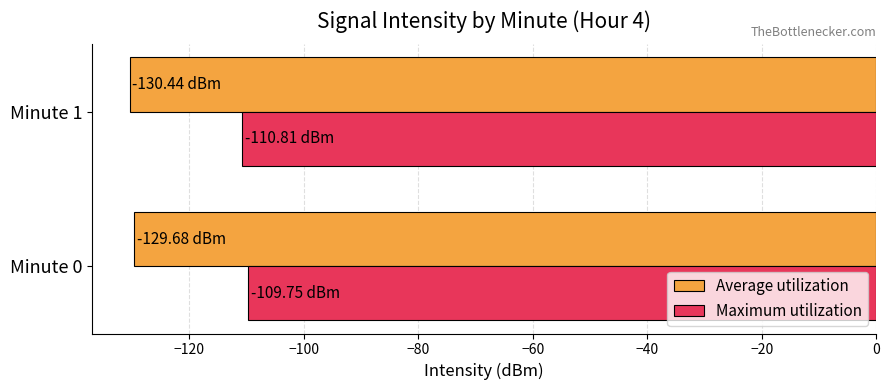

What is the difference between the highest and lowest values at Minute 1?

19.6